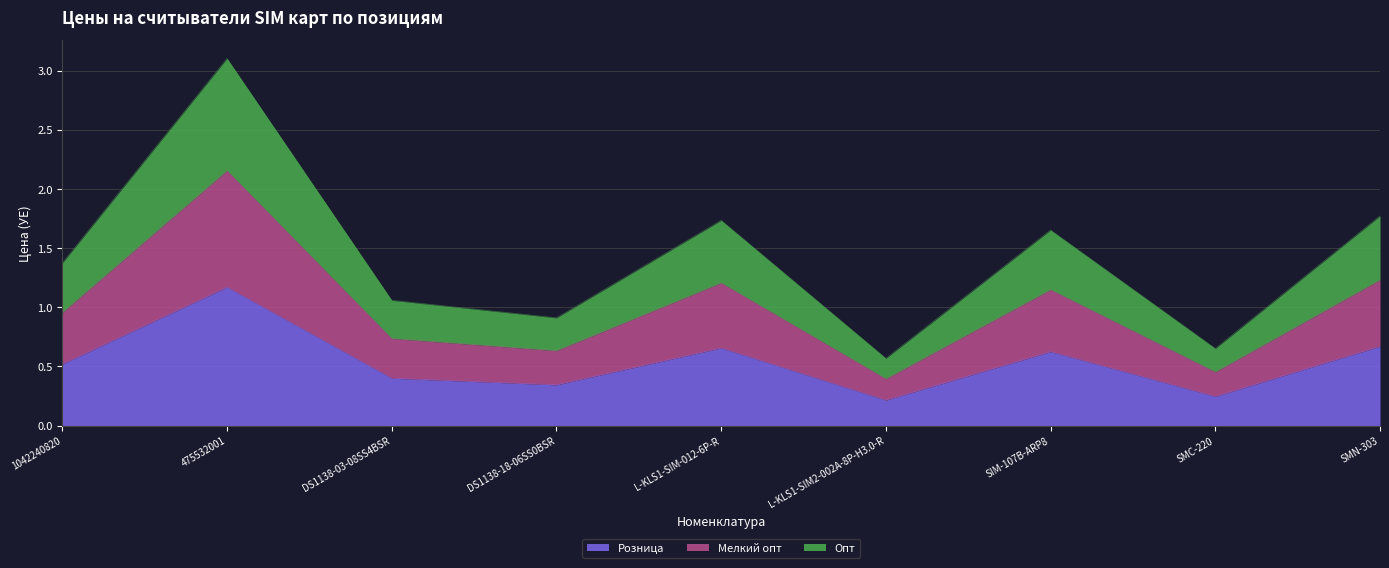

True or false: Розница has a value of 0.9 at L-KLS1-SIM-012-6P-R.

False